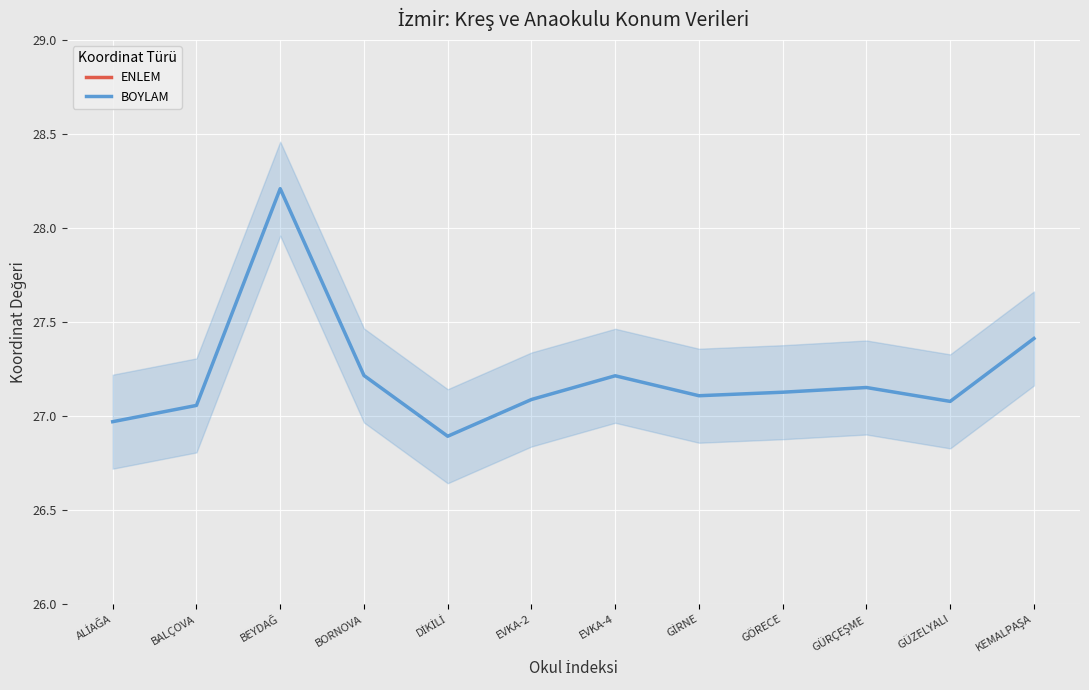

What is the value of the ENLEM point at the 4th from the left?

38.5